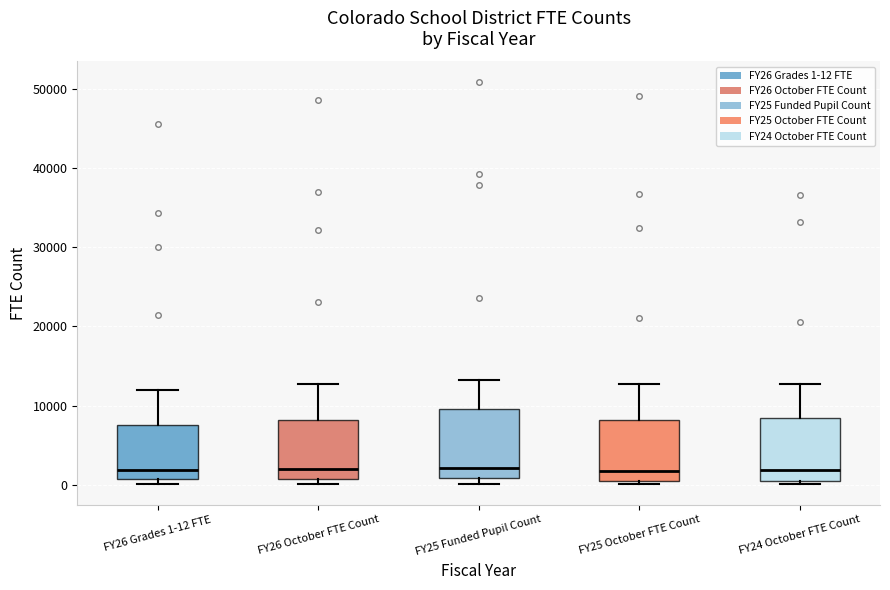

Reading left to right, transcribe this box plot: for each box, give where its median line is, the range the box spans, and where its two whiskers end, as read against the y-axis. The values are not printed on the chart, so give them approximately, as read against the axis.

FY26 Grades 1-12 FTE: median 2000, box 1000 to 8000, whiskers 0 to 12000
FY26 October FTE Count: median 2000, box 1000 to 8000, whiskers 0 to 13000
FY25 Funded Pupil Count: median 2000, box 1000 to 10000, whiskers 0 to 13000
FY25 October FTE Count: median 2000, box 0 to 8000, whiskers 0 (just below the box's lower edge) to 13000
FY24 October FTE Count: median 2000, box 0 to 8000, whiskers 0 (just below the box's lower edge) to 13000